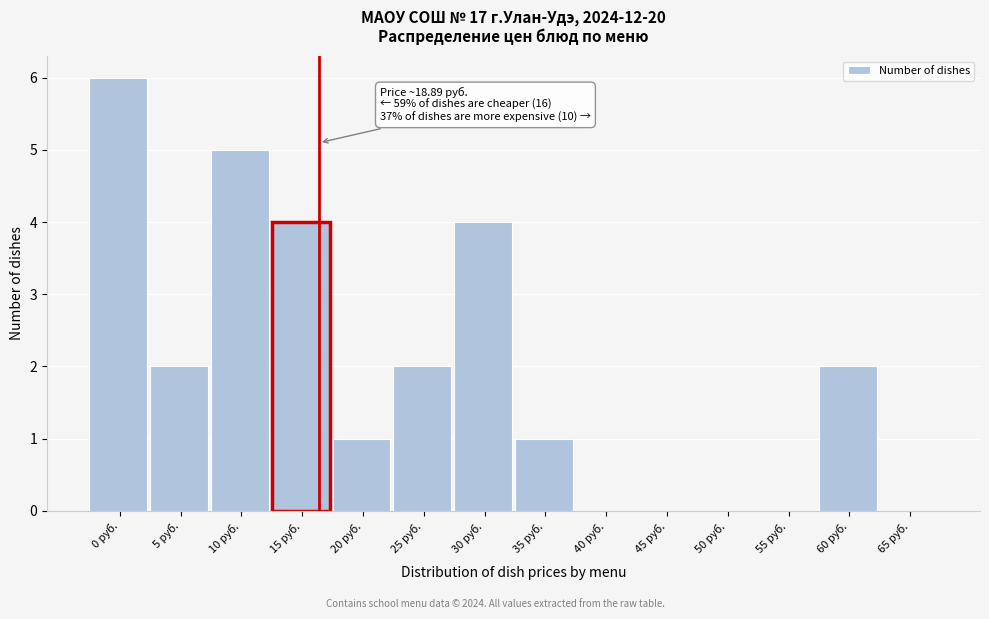

Reading left to right, extract all data points from this chart.

0 руб.=6	5 руб.=2	10 руб.=5	15 руб.=4	20 руб.=1	25 руб.=2	30 руб.=4	35 руб.=1	40 руб.=0	45 руб.=0	50 руб.=0	55 руб.=0	60 руб.=2	65 руб.=0